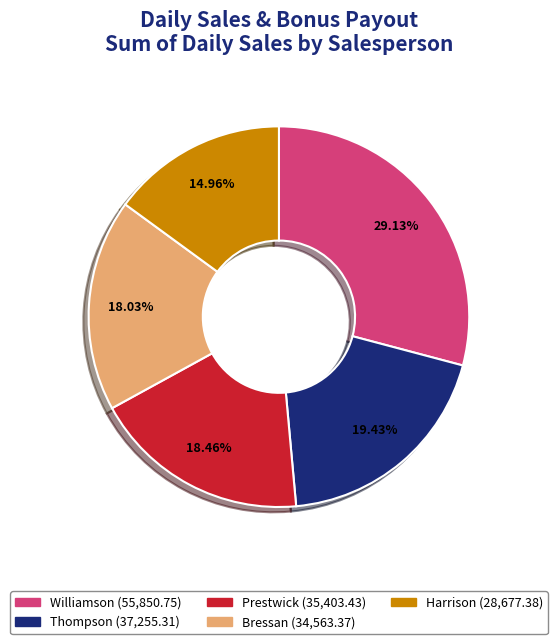

To the nearest percent, what percentage of the pie is Thompson?

19%